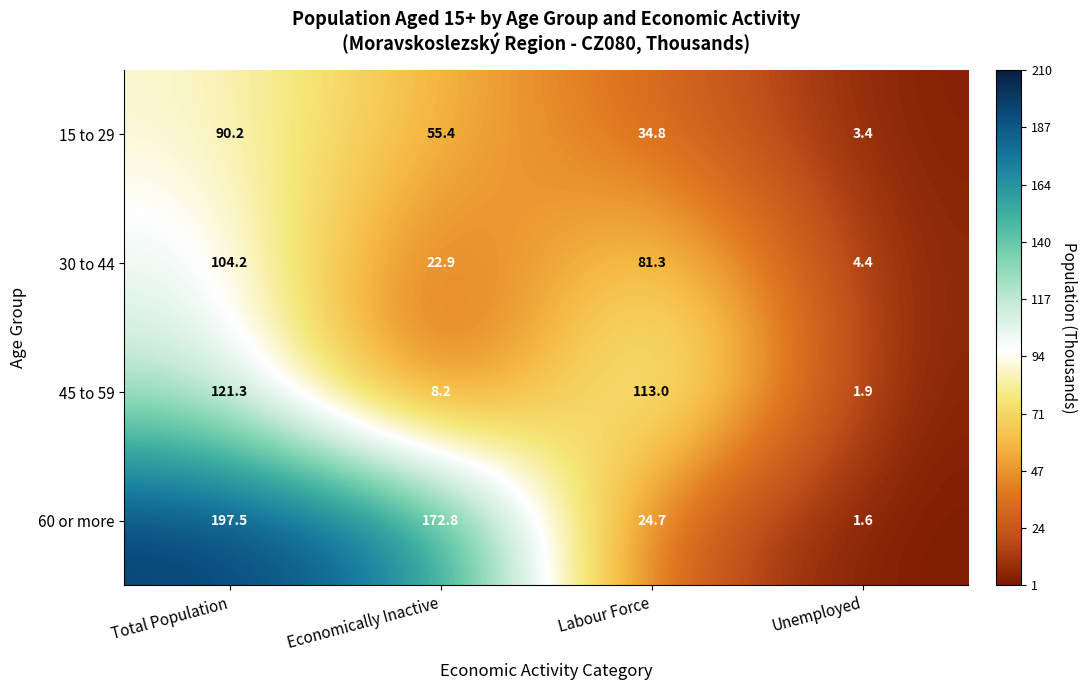

Reading left to right, transcribe all the data shown in this chart.

15 to 29: 90.2	55.4	34.8	3.4
30 to 44: 104.2	22.9	81.3	4.4
45 to 59: 121.3	8.2	113.0	1.9
60 or more: 197.5	172.8	24.7	1.6